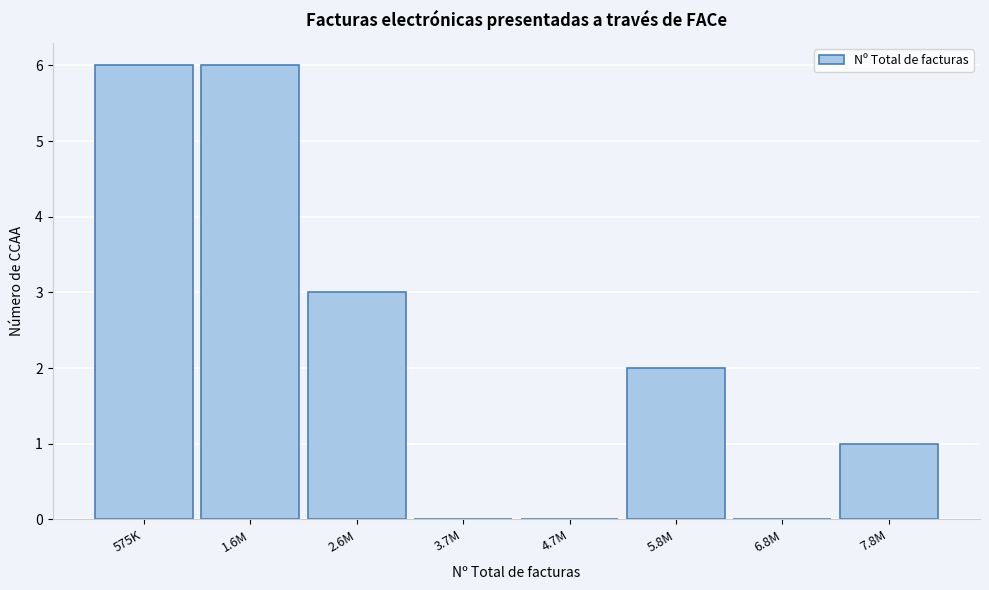

Reading left to right, list all the values displayed in this chart.

575K=6	1.6M=6	2.6M=3	3.7M=0	4.7M=0	5.8M=2	6.8M=0	7.8M=1